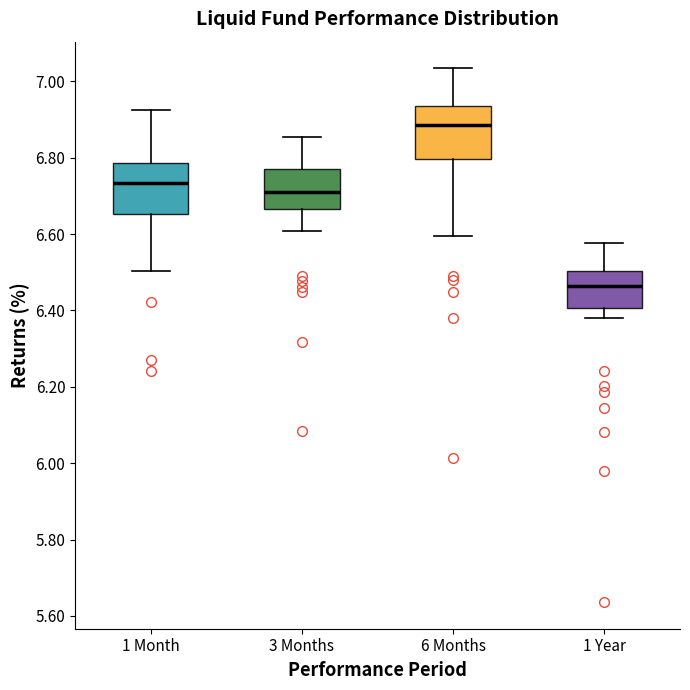

Reading left to right, read every box against the y-axis: the position of its median line, the range the box covers, and the ends of its whiskers. The values are not printed on the chart, so give them approximately, as read against the axis.

1 Month: median 6.74, box 6.66 to 6.78, whiskers 6.50 to 6.92
3 Months: median 6.70, box 6.66 to 6.76, whiskers 6.60 to 6.86
6 Months: median 6.88, box 6.80 to 6.94, whiskers 6.60 to 7.04
1 Year: median 6.46, box 6.40 to 6.50, whiskers 6.38 to 6.58